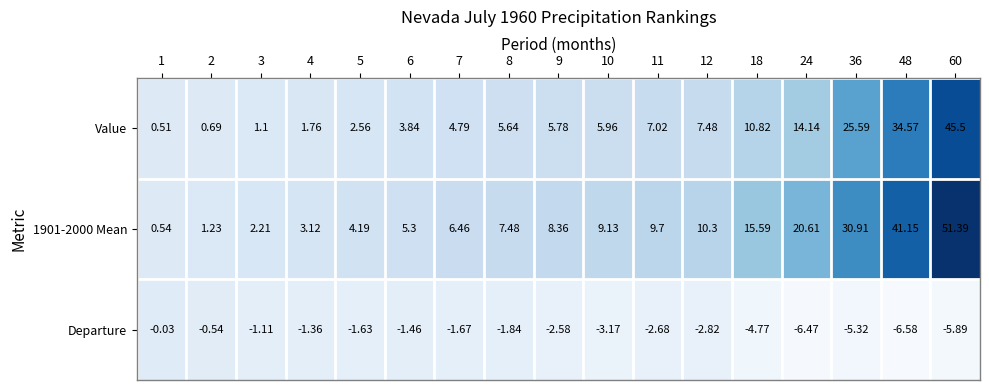

Is the value of Departure at 3 greater than the value of 1901-2000 Mean at 3?

No